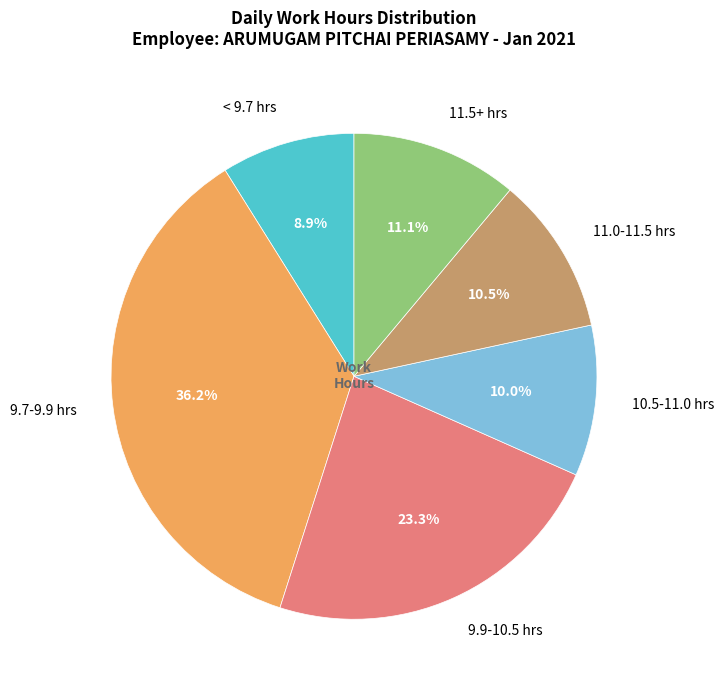

Between 11.0-11.5 hrs and 9.7-9.9 hrs, which is larger?

9.7-9.9 hrs